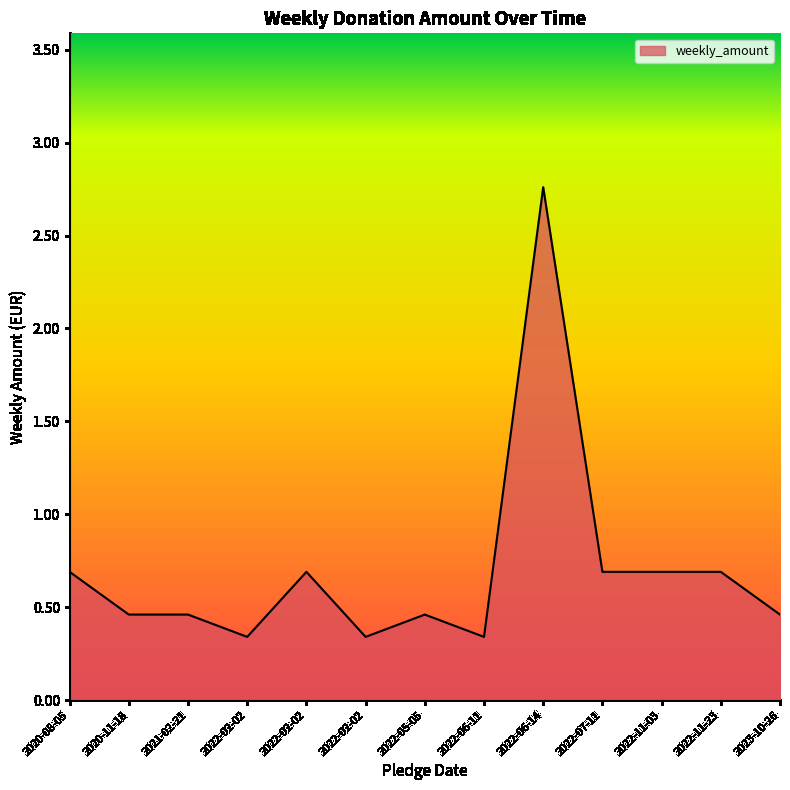

What is the label of the 6th point from the left?

2022-02-02